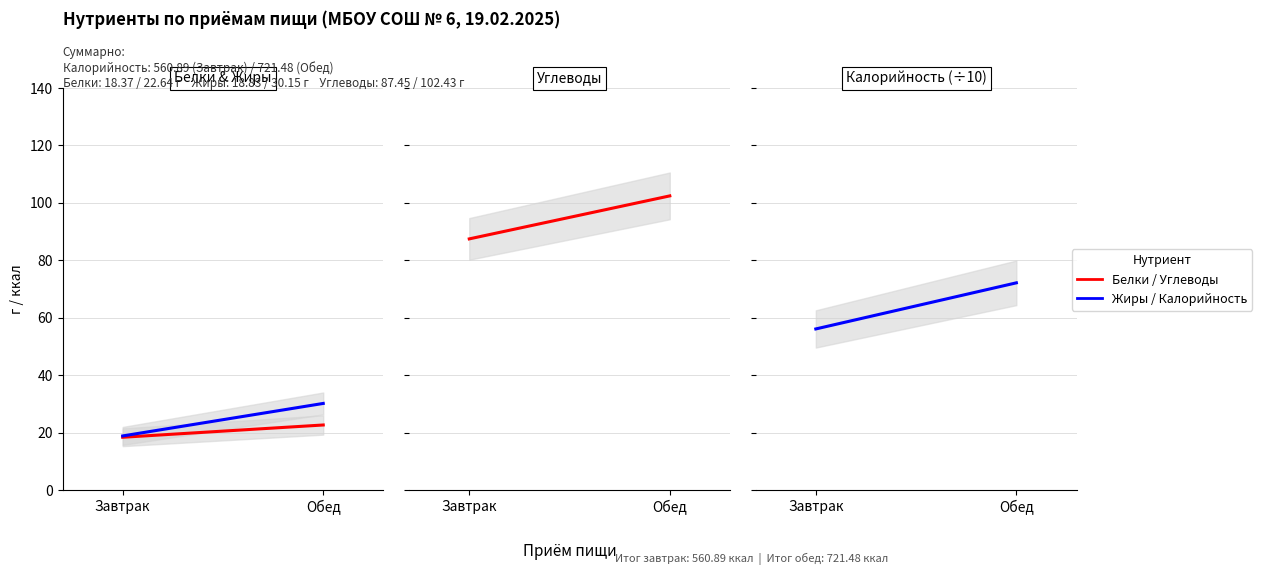

List the labels in order of Жиры value, smallest first.

Завтрак, Обед